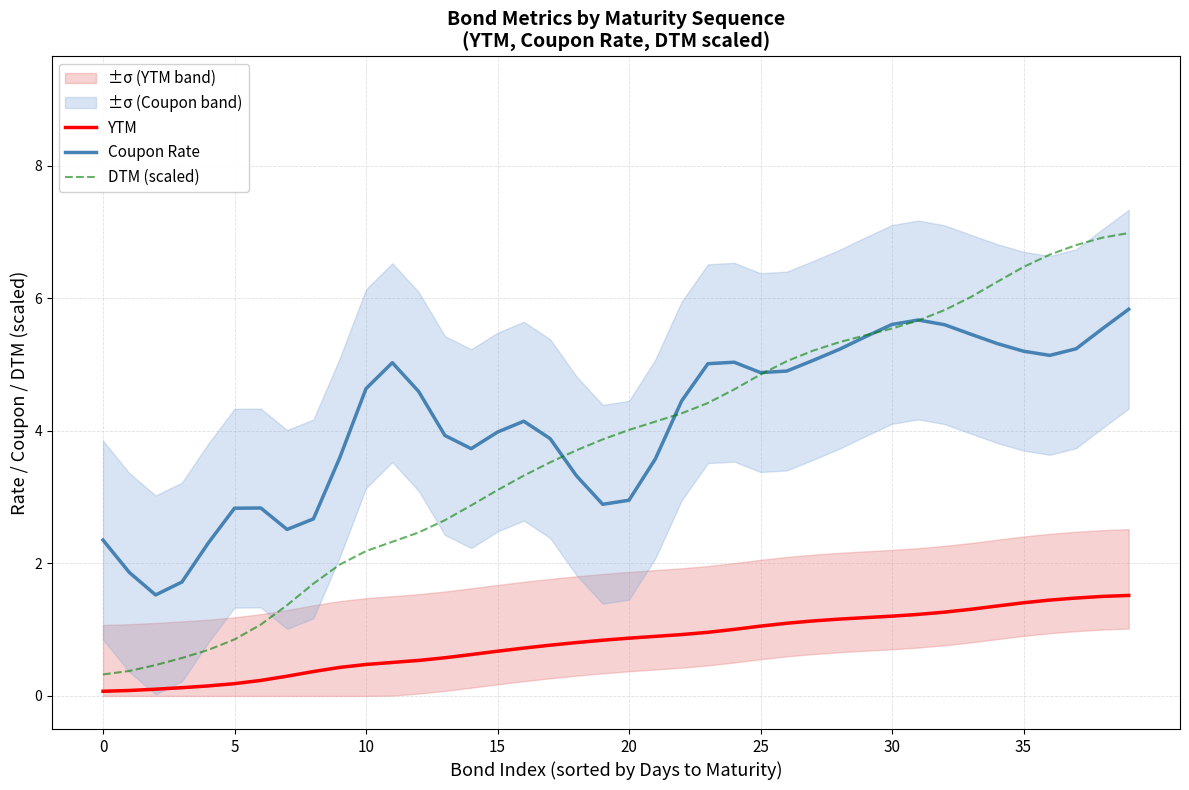

At which category is the sum across all series the highest?

39